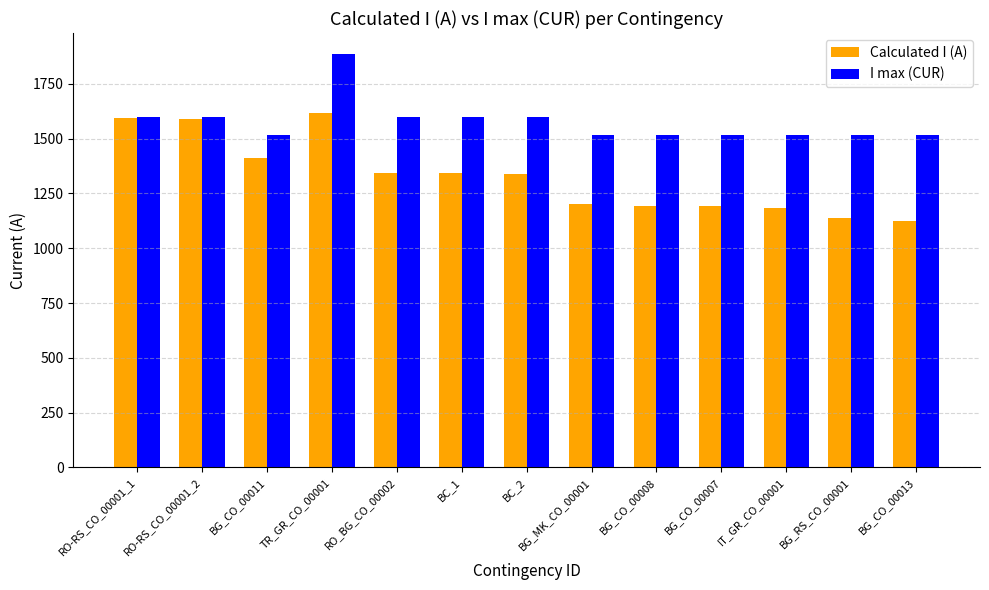

How many values in the I max (CUR) series exceed 1517?

6